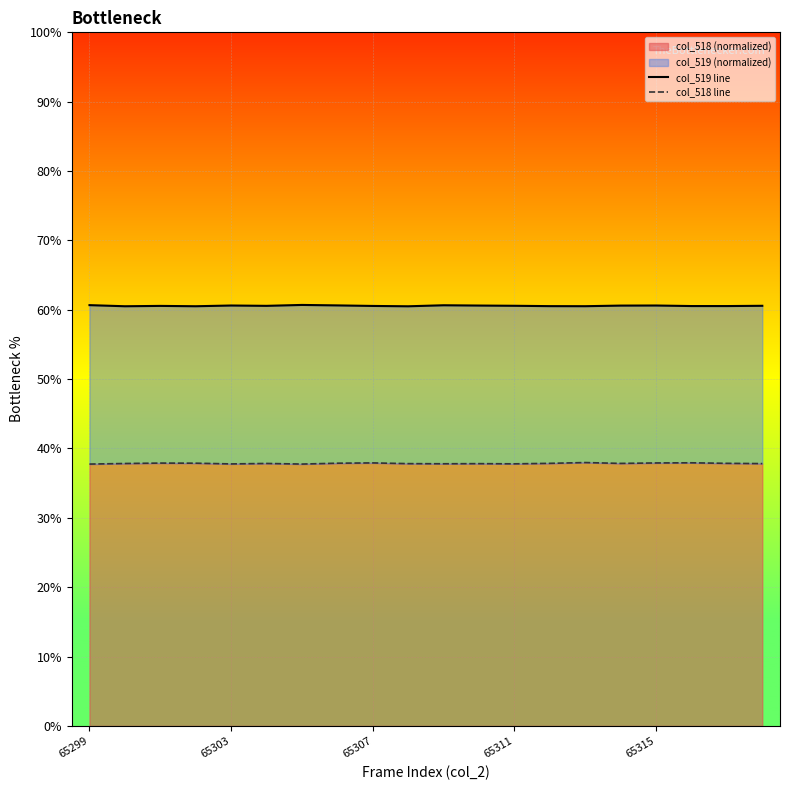

True or false: col_519 line and col_518 line cross at least once.

False